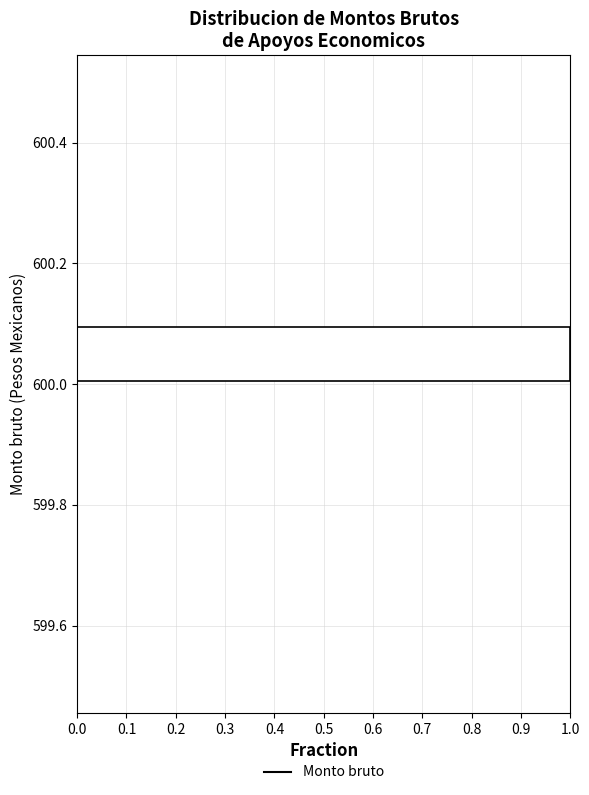

How long is the bar that spans 600.0 to 600.1 on the y-axis? The values are not printed on the chart, so give them approximately, as read against the axis.

1